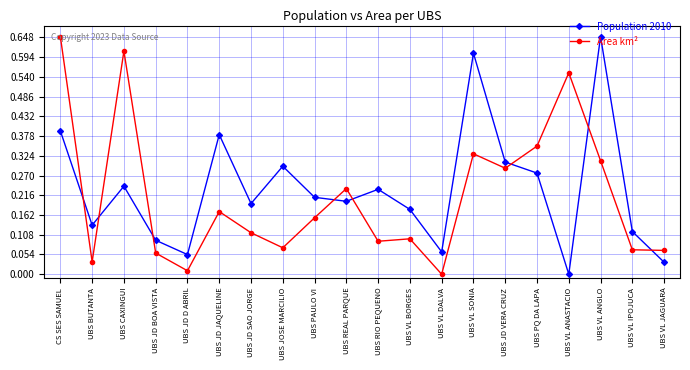

At which category does Area km² reach its first local valley?

UBS BUTANTA